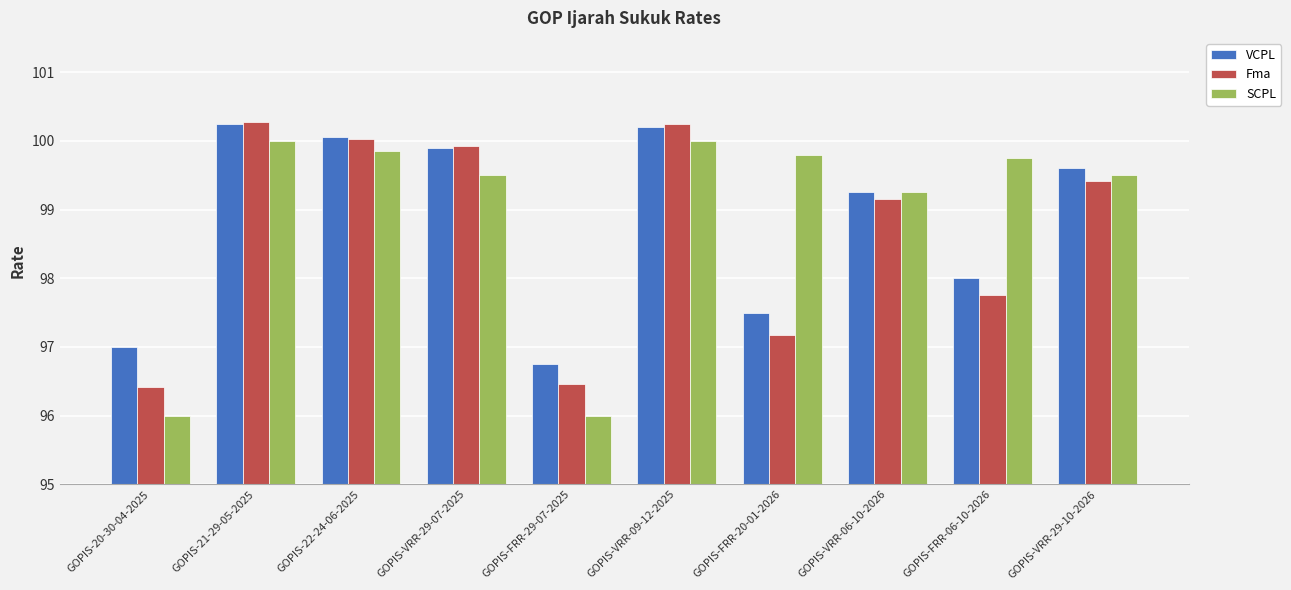

What is the greatest value displayed?

100.3